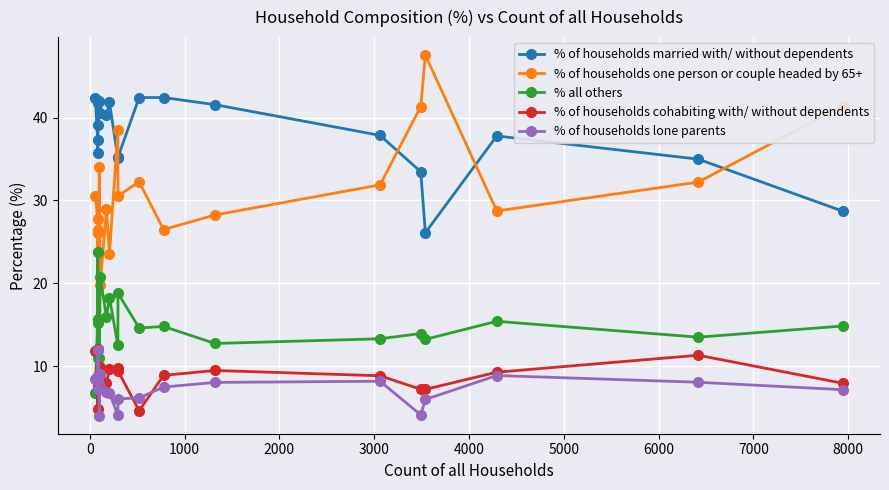

True or false: % of households lone parents and % of households one person or couple headed by 65+ cross at least once.

False